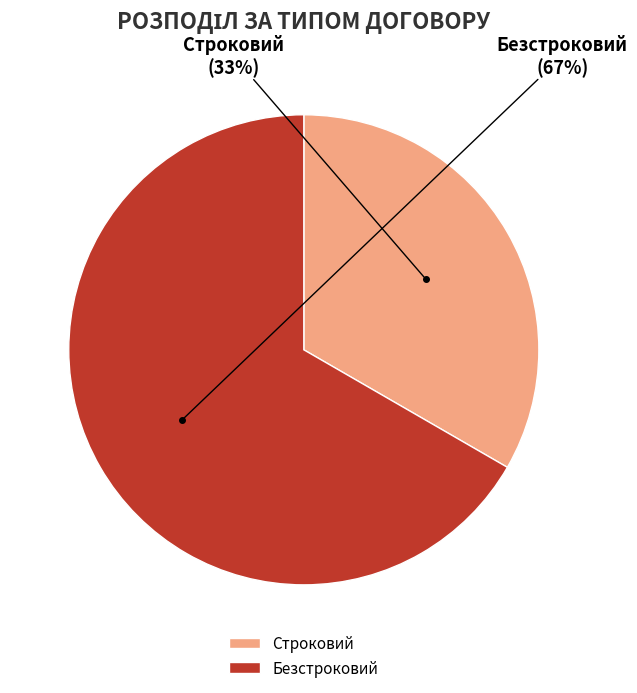

To the nearest percent, what is the combined percentage of Безстроковий and Строковий?

100%